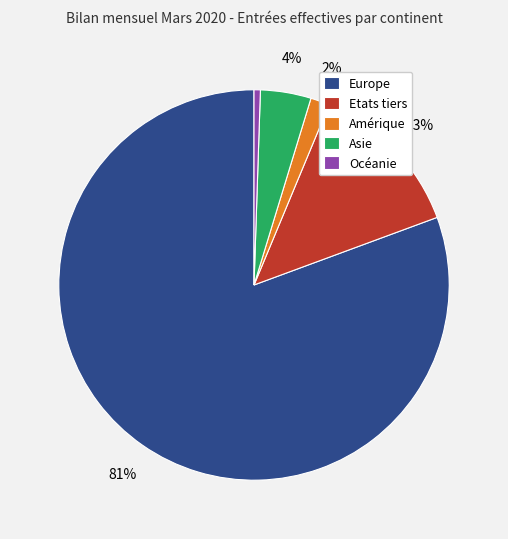

Which category has the smallest portion of the pie?

Océanie